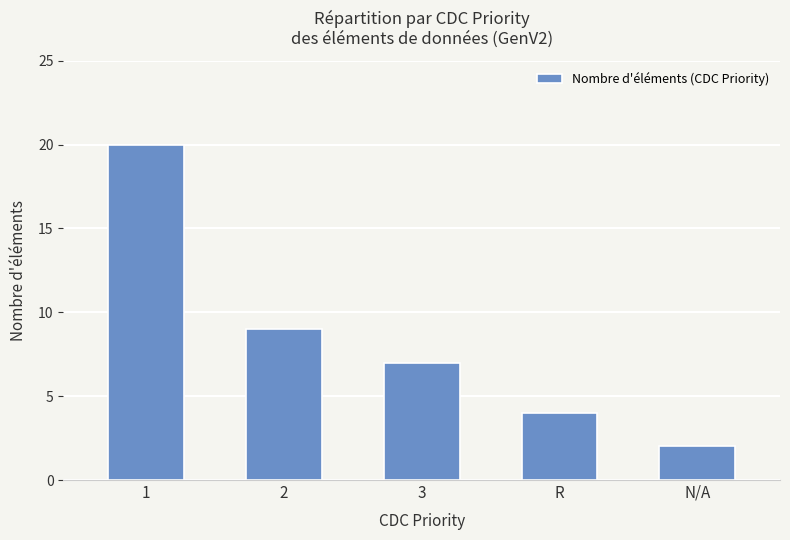

At which label does the data first exceed 7?

1